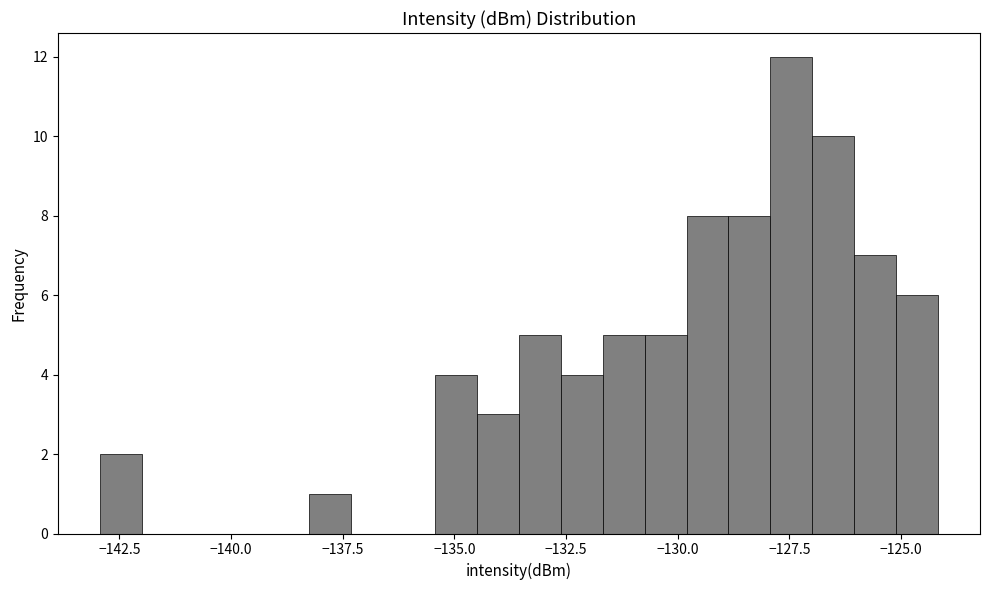

Around what value on the x-axis is the tallest bar? Give the approximate position of its centre, as read against the axis.

-127.5